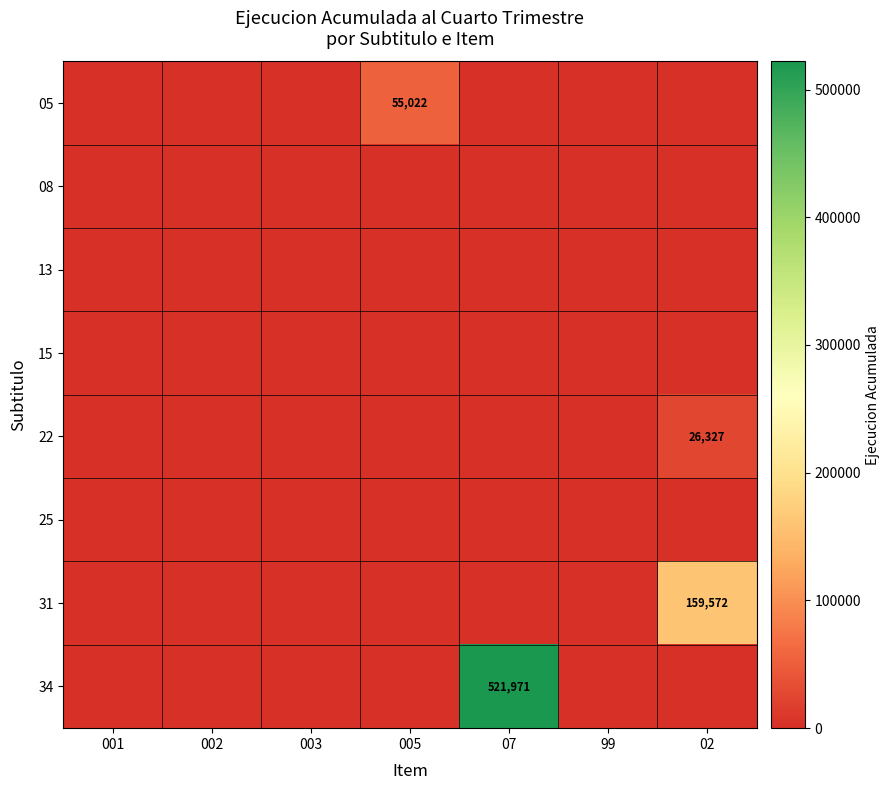

How many data points does each series have?

7